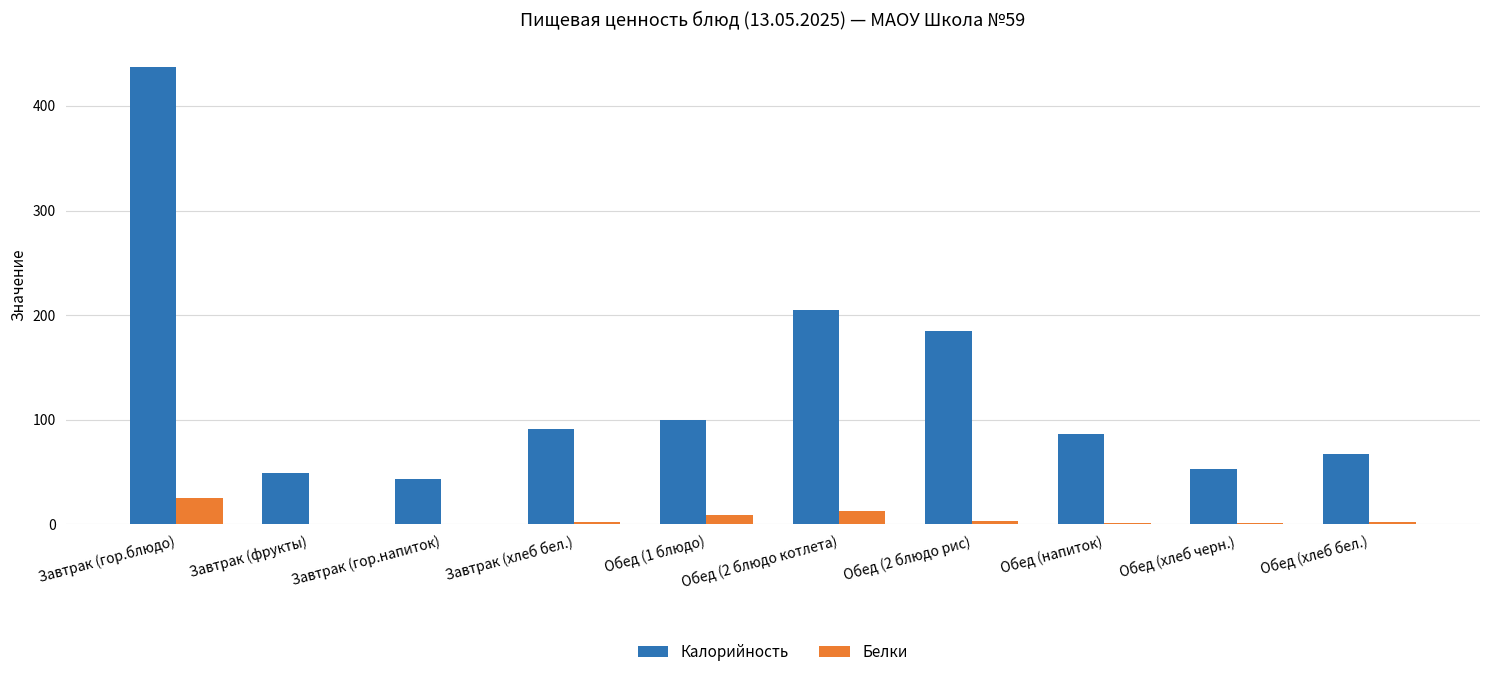

Which series changed the most between Завтрак (фрукты) and Обед (2 блюдо котлета)?

Калорийность